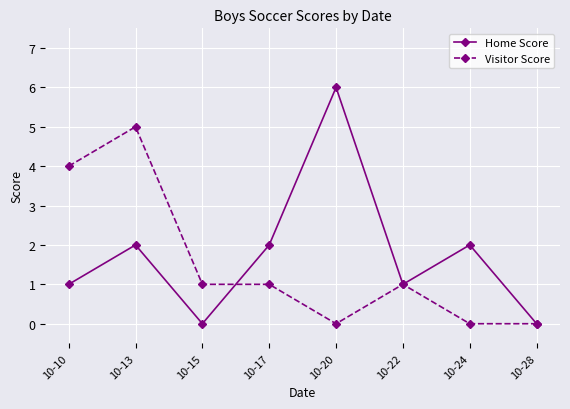

Where is the first local minimum for Home Score?

10-15